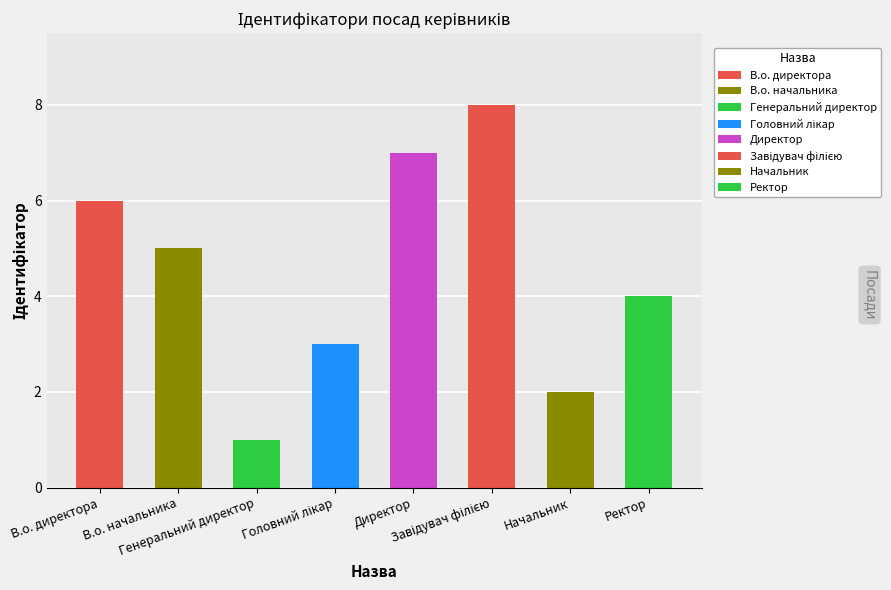

At which label is the value closest to 4?

Ректор